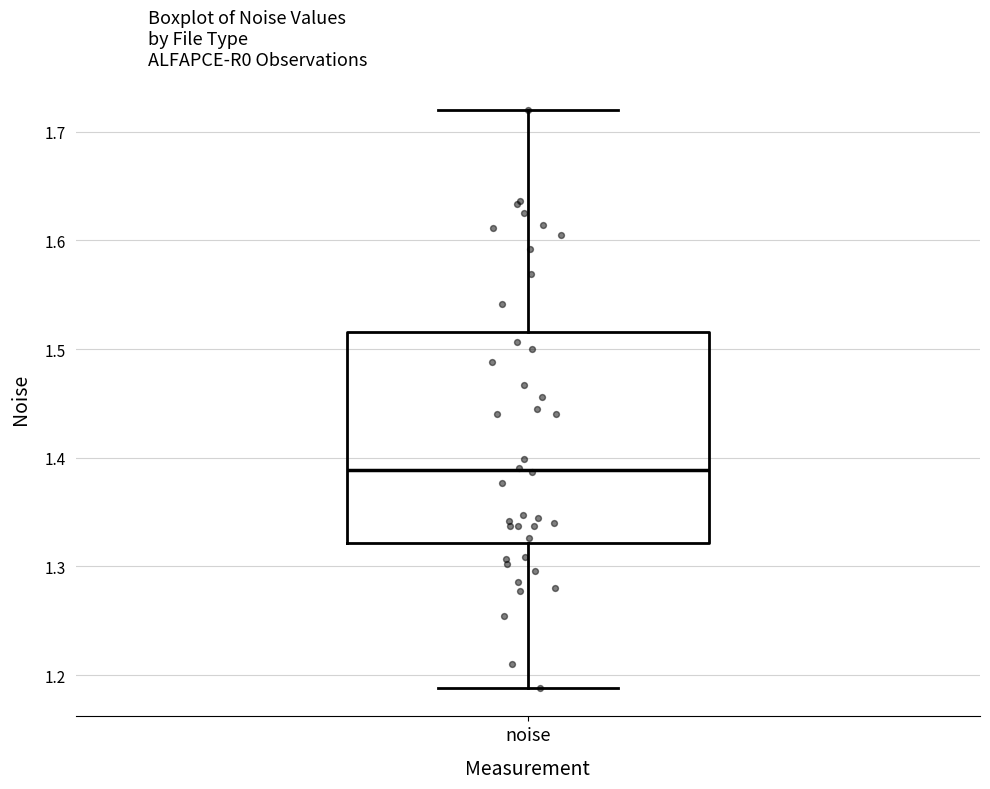

Where is the lower edge of the box for noise on the y-axis? The values are not printed on the chart, so give them approximately, as read against the axis.

1.32